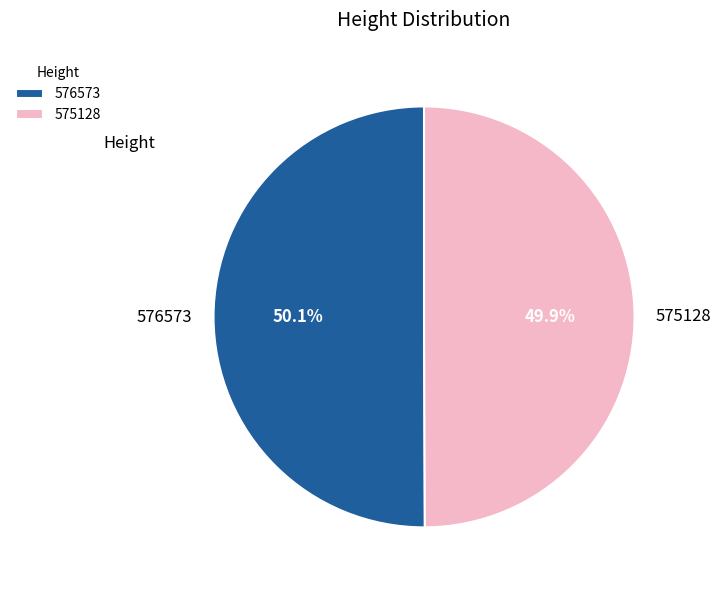

Does any single category account for the majority?

Yes